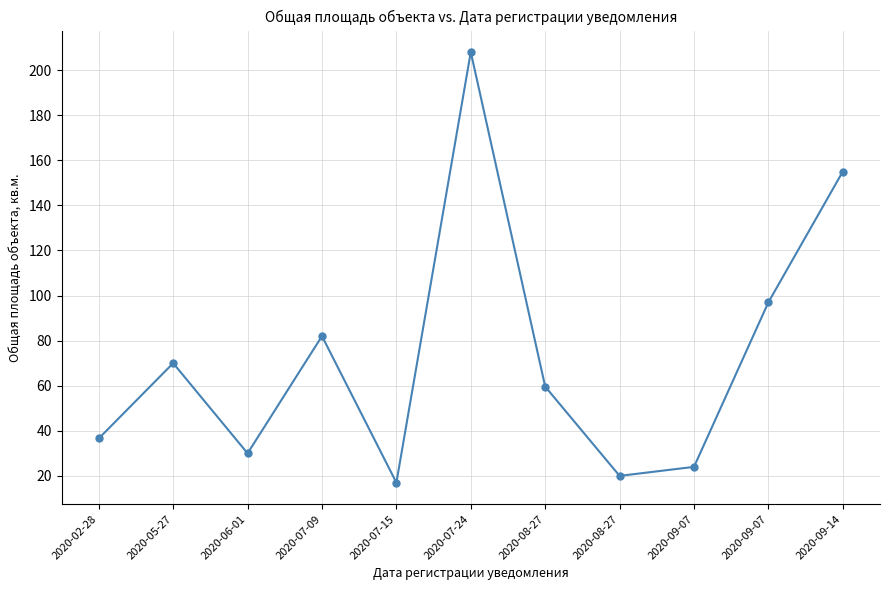

List the labels in order of value, smallest first.

2020-07-15, 2020-08-27, 2020-09-07, 2020-06-01, 2020-02-28, 2020-08-27, 2020-05-27, 2020-07-09, 2020-09-07, 2020-09-14, 2020-07-24